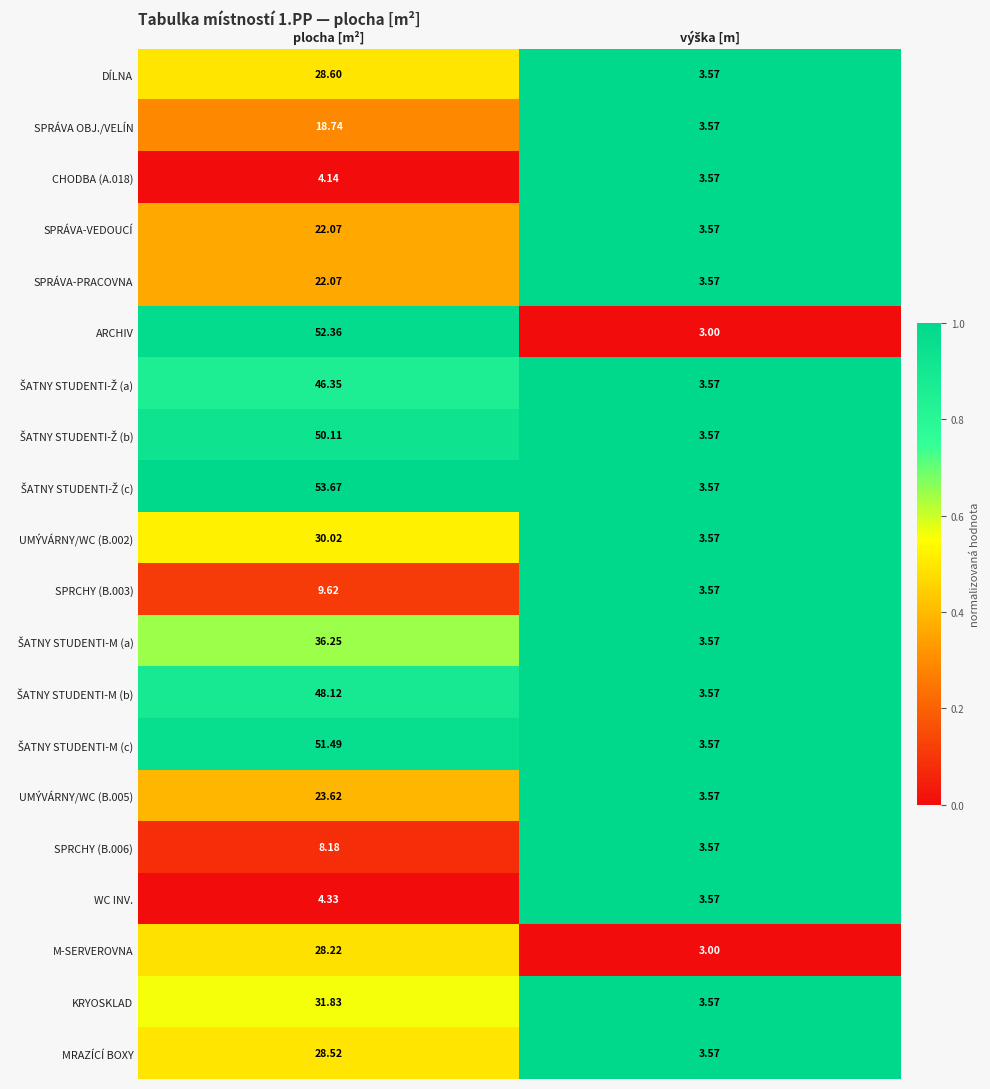

At which category is the sum across all series the highest?

plocha [m²]